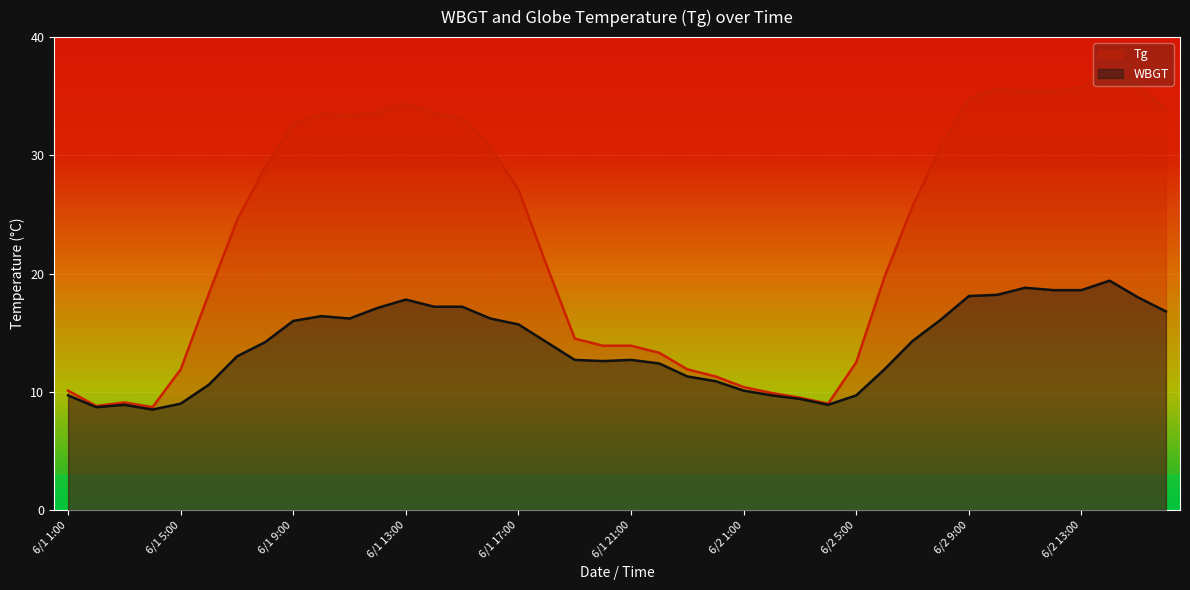

Reading left to right, transcribe all the data shown in this chart.

Tg: 6/1 1:00=10.1	6/1 2:00=8.8	6/1 3:00=9.1	6/1 4:00=8.7	6/1 5:00=11.9	6/1 6:00=18.3	6/1 7:00=24.5	6/1 8:00=29.0	6/1 9:00=32.6	6/1 10:00=33.5	6/1 11:00=33.4	6/1 12:00=33.6	6/1 13:00=34.4	6/1 14:00=33.6	6/1 15:00=33.1	6/1 16:00=30.7	6/1 17:00=27.1	6/1 18:00=20.7	6/1 19:00=14.5	6/1 20:00=13.9	6/1 21:00=13.9	6/1 22:00=13.3	6/1 23:00=11.9	6/1 24:00=11.3	6/2 1:00=10.4	6/2 2:00=9.9	6/2 3:00=9.5	6/2 4:00=9.0	6/2 5:00=12.5	6/2 6:00=19.7	6/2 7:00=25.7	6/2 8:00=30.7	6/2 9:00=34.8	6/2 10:00=35.6	6/2 11:00=35.4	6/2 12:00=35.4	6/2 13:00=35.8	6/2 14:00=37.2	6/2 15:00=35.8	6/2 16:00=33.9
WBGT: 6/1 1:00=9.7	6/1 2:00=8.7	6/1 3:00=8.9	6/1 4:00=8.5	6/1 5:00=9.0	6/1 6:00=10.6	6/1 7:00=13.0	6/1 8:00=14.2	6/1 9:00=16.0	6/1 10:00=16.4	6/1 11:00=16.2	6/1 12:00=17.1	6/1 13:00=17.8	6/1 14:00=17.2	6/1 15:00=17.2	6/1 16:00=16.2	6/1 17:00=15.7	6/1 18:00=14.2	6/1 19:00=12.7	6/1 20:00=12.6	6/1 21:00=12.7	6/1 22:00=12.4	6/1 23:00=11.3	6/1 24:00=10.9	6/2 1:00=10.1	6/2 2:00=9.7	6/2 3:00=9.4	6/2 4:00=8.9	6/2 5:00=9.7	6/2 6:00=11.9	6/2 7:00=14.3	6/2 8:00=16.1	6/2 9:00=18.1	6/2 10:00=18.2	6/2 11:00=18.8	6/2 12:00=18.6	6/2 13:00=18.6	6/2 14:00=19.4	6/2 15:00=18.0	6/2 16:00=16.8